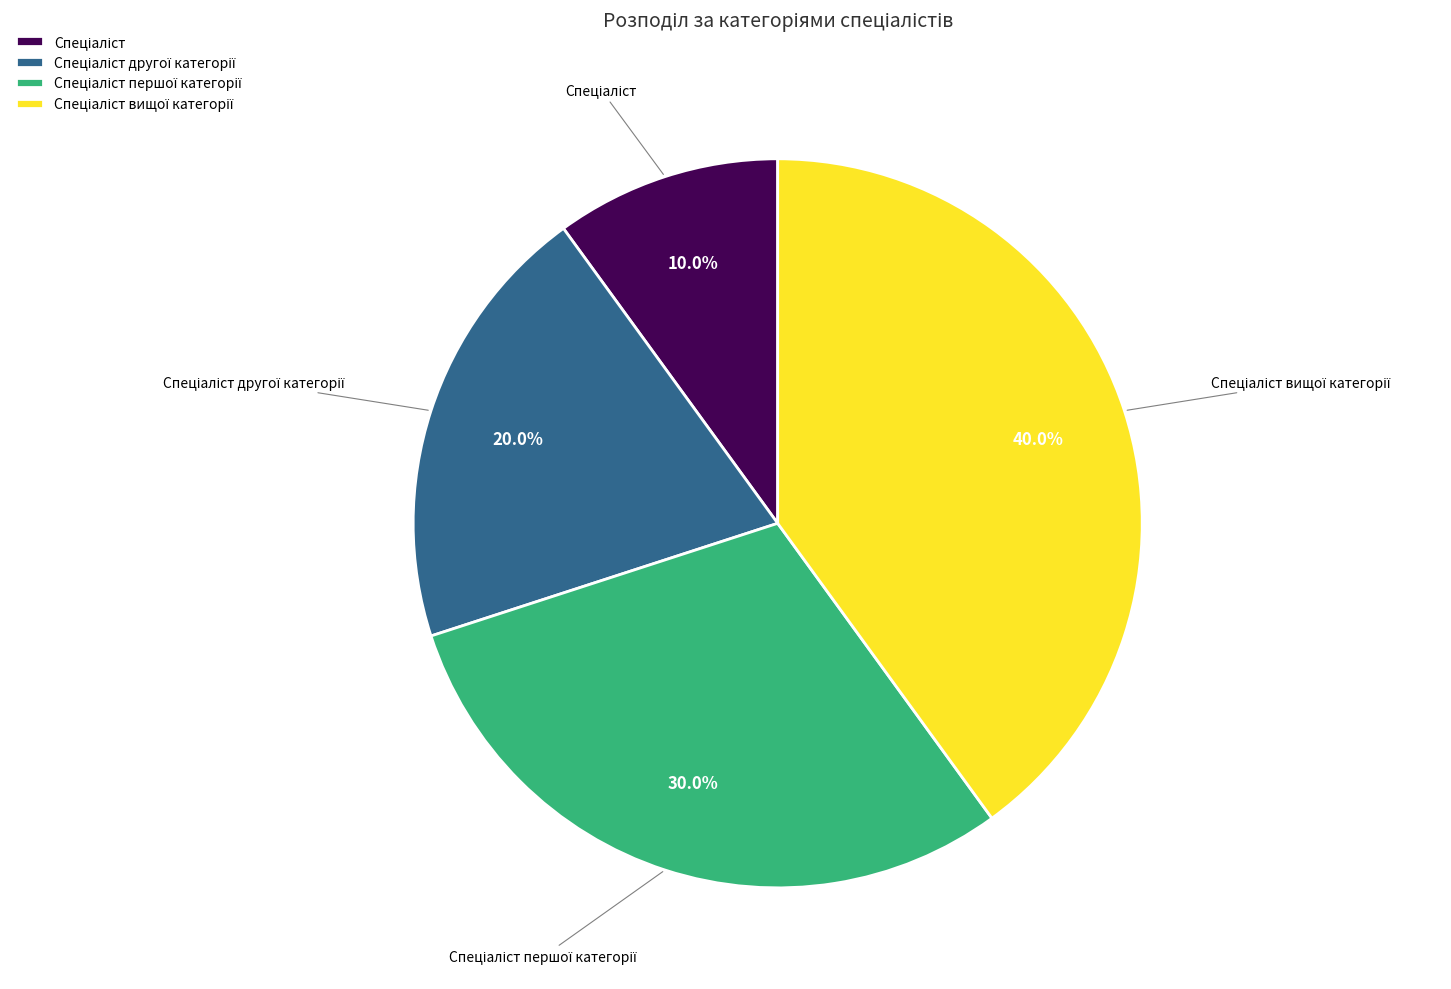

Is there a majority slice in this chart?

No